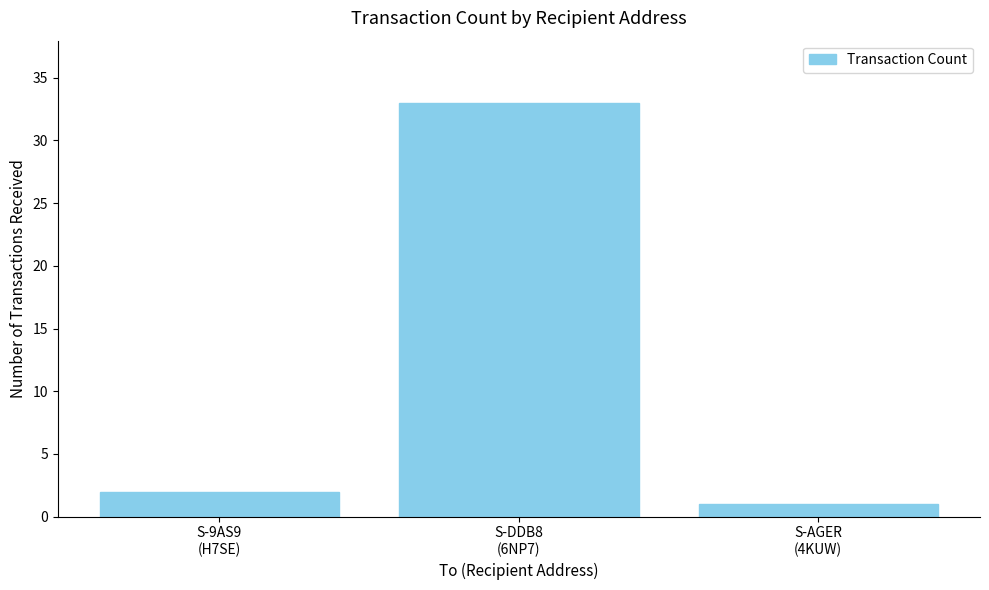

At which label is the value closest to 17?

S-9AS9
(H7SE)